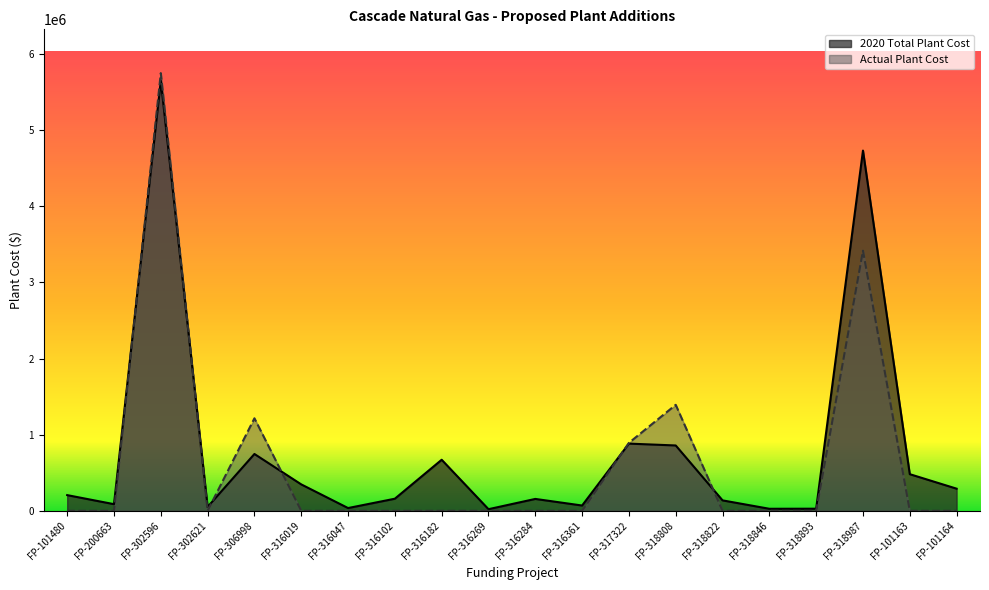

True or false: 2020 Total Plant Cost has a value of 5648475.0 at FP-302596.

True